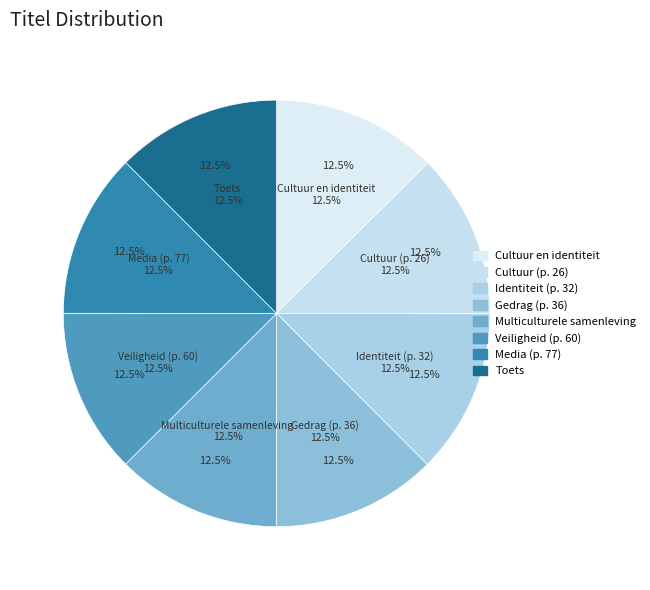

What percentage is the 3. Veiligheid (p. 60) slice, to the nearest percent?

12%